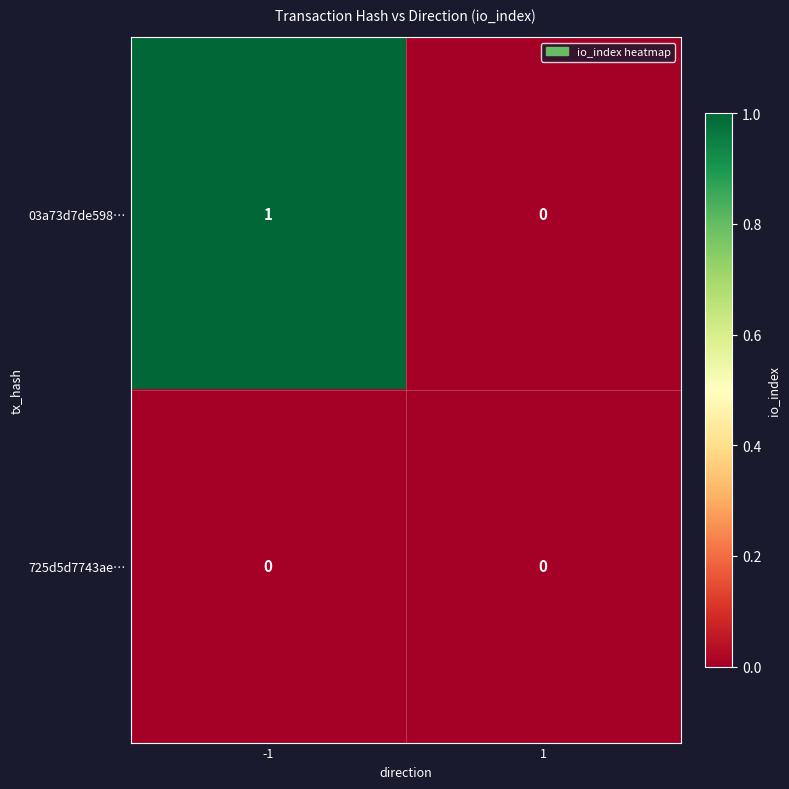

List the series in order of their overall mean, lowest first.

725d5d7743ae…, 03a73d7de598…